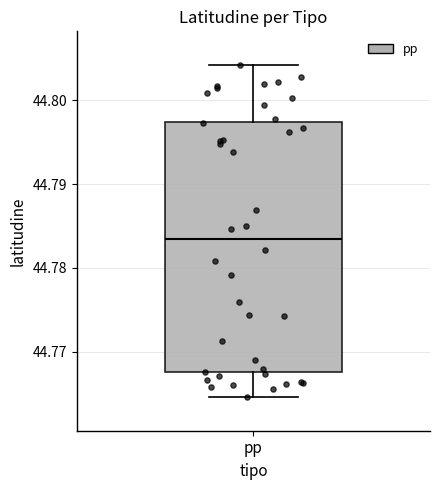

Read this box plot against the y-axis: the position of the median line, the range covered by the box, and the ends of both whiskers. The values are not printed on the chart, so give them approximately, as read against the axis.

median 44.783, box 44.768 to 44.797, whiskers 44.765 to 44.804